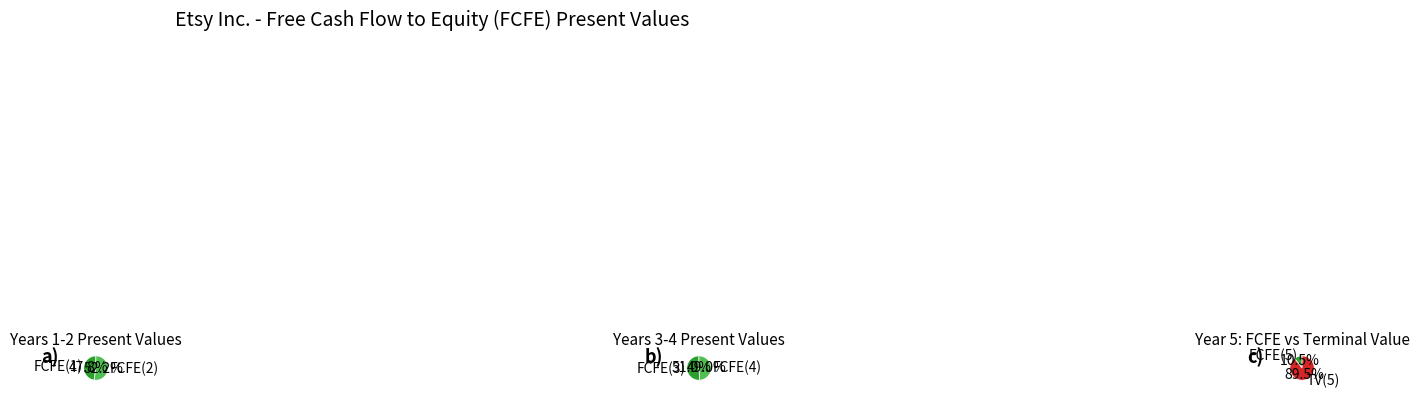

To the nearest percent, what is the difference between the FCFE(1) and FCFE(3) slice percentages?

1%